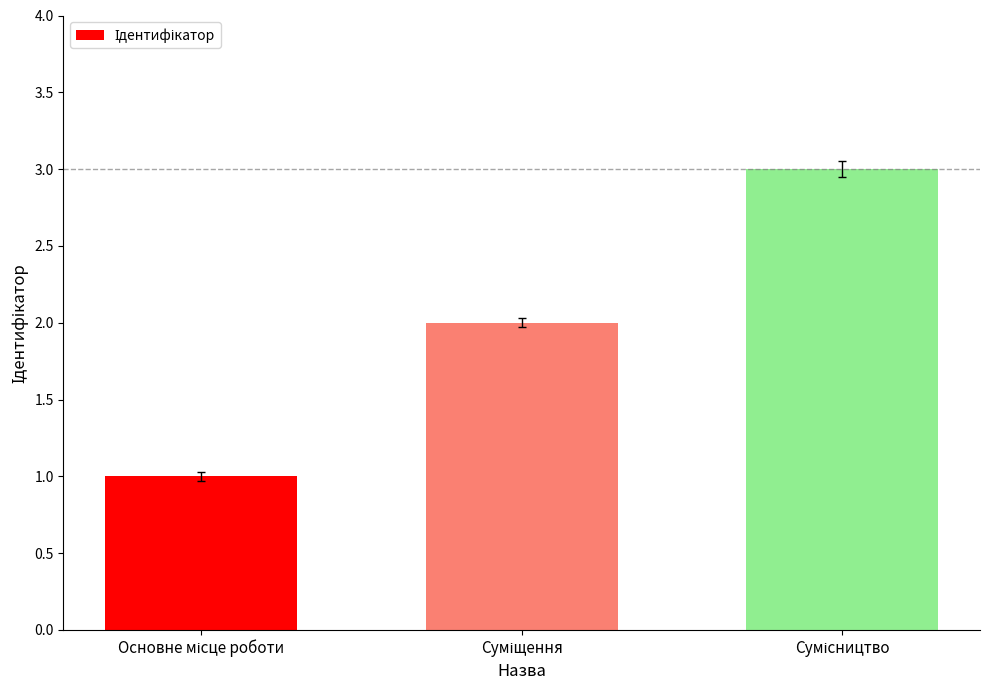

Reading right to left, extract all data points from this chart.

3	2	1